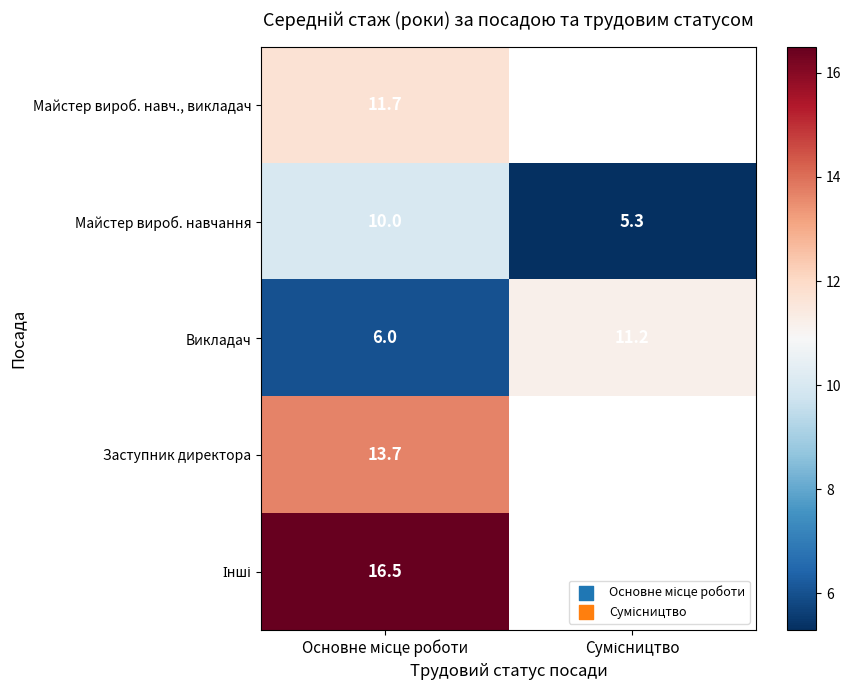

What is the highest value of the Майстер вироб. навчання series?

10.0